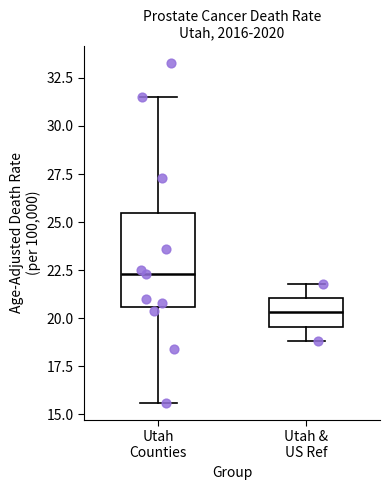

Where does the lower whisker of the box for Utah Counties end on the y-axis? The values are not printed on the chart, so give them approximately, as read against the axis.

15.5